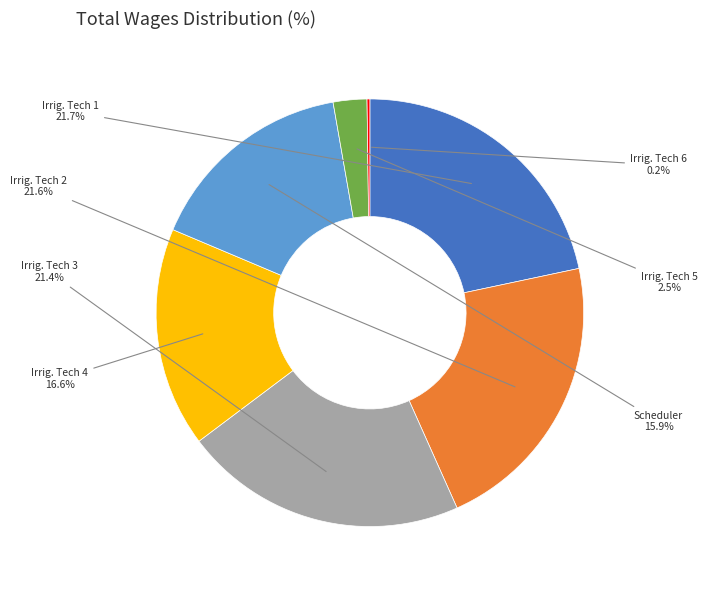

Does any single category account for the majority?

No